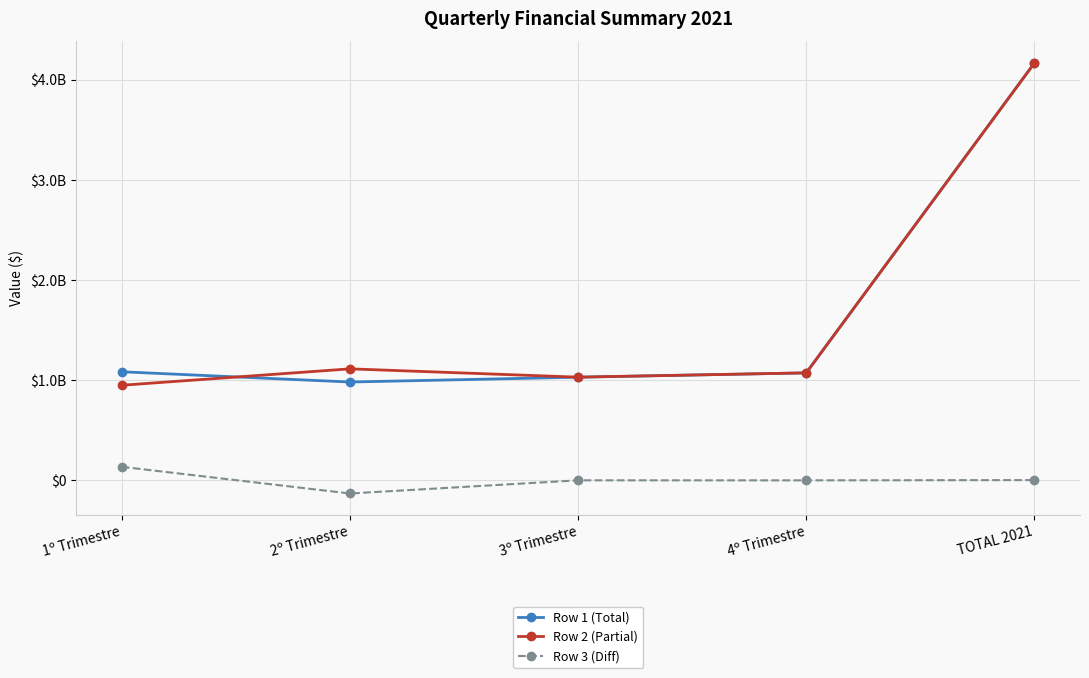

What position from the right is 3º Trimestre?

3